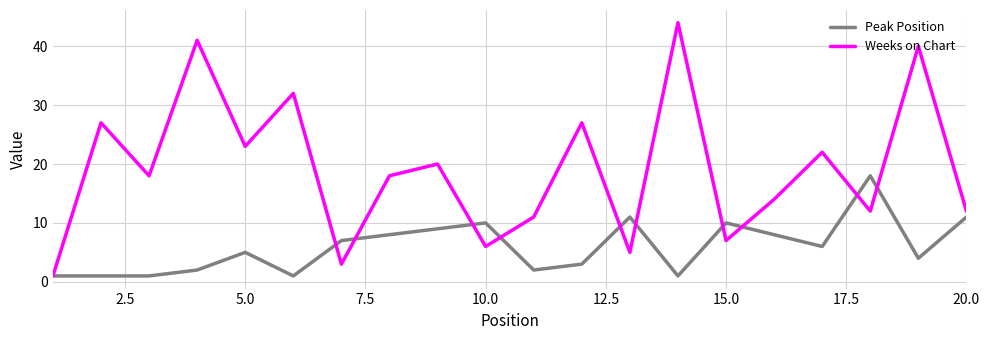

True or false: Peak Position and Weeks on Chart intersect in this chart.

True